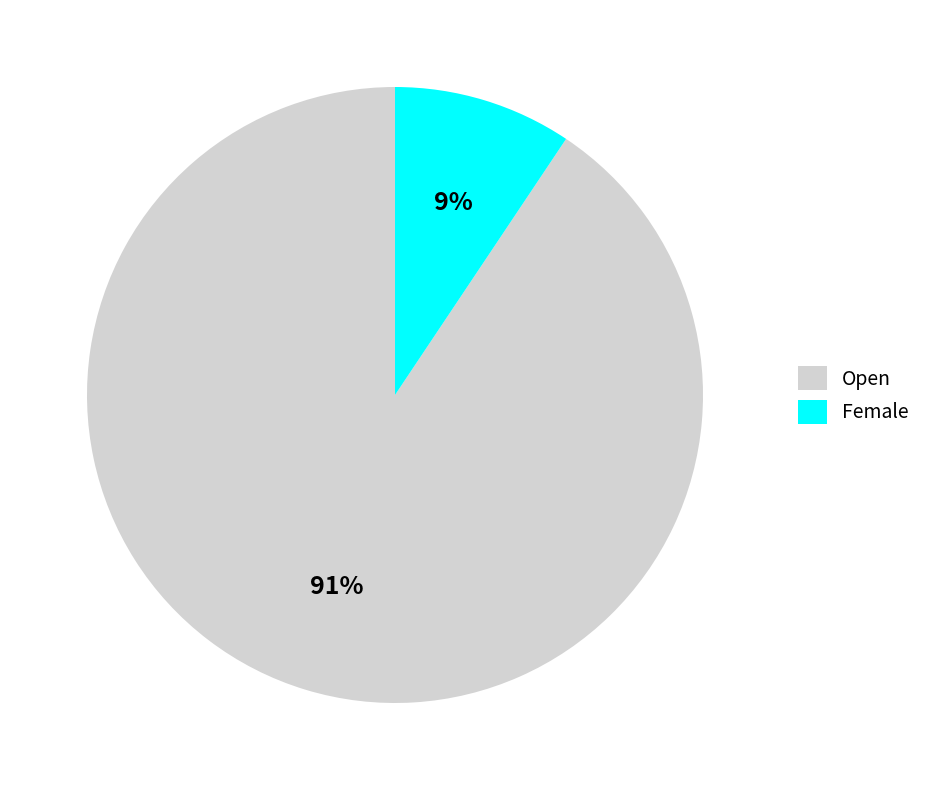

Is there a majority slice in this chart?

Yes